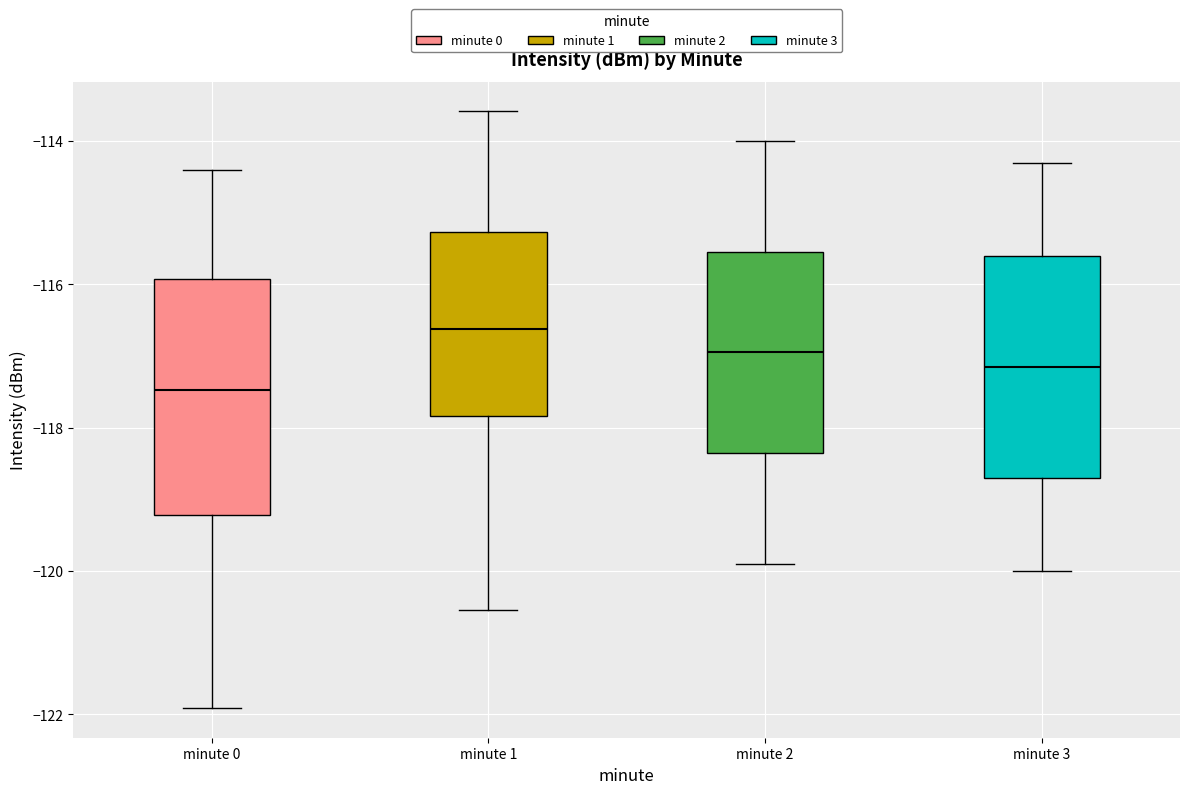

Which box has the lowest median line?

minute 0